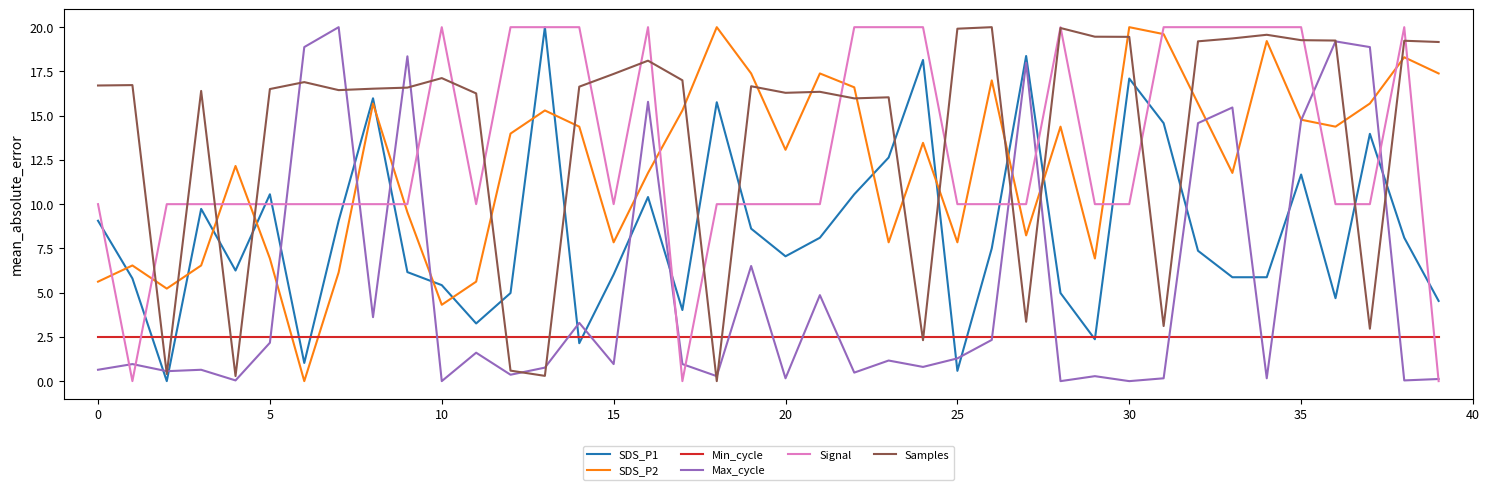

What is the maximum value shown in the chart?

20.0